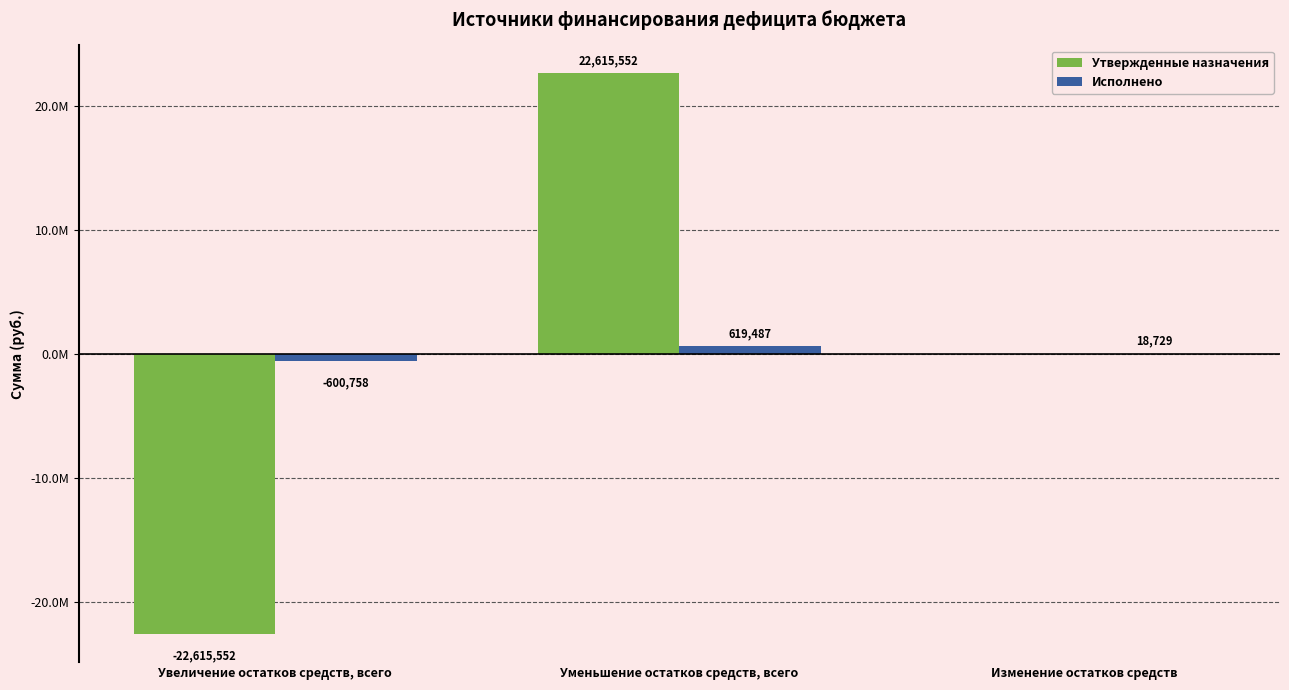

Between Уменьшение остатков средств, всего and Изменение остатков средств, which series saw the biggest shift?

Утвержденные назначения